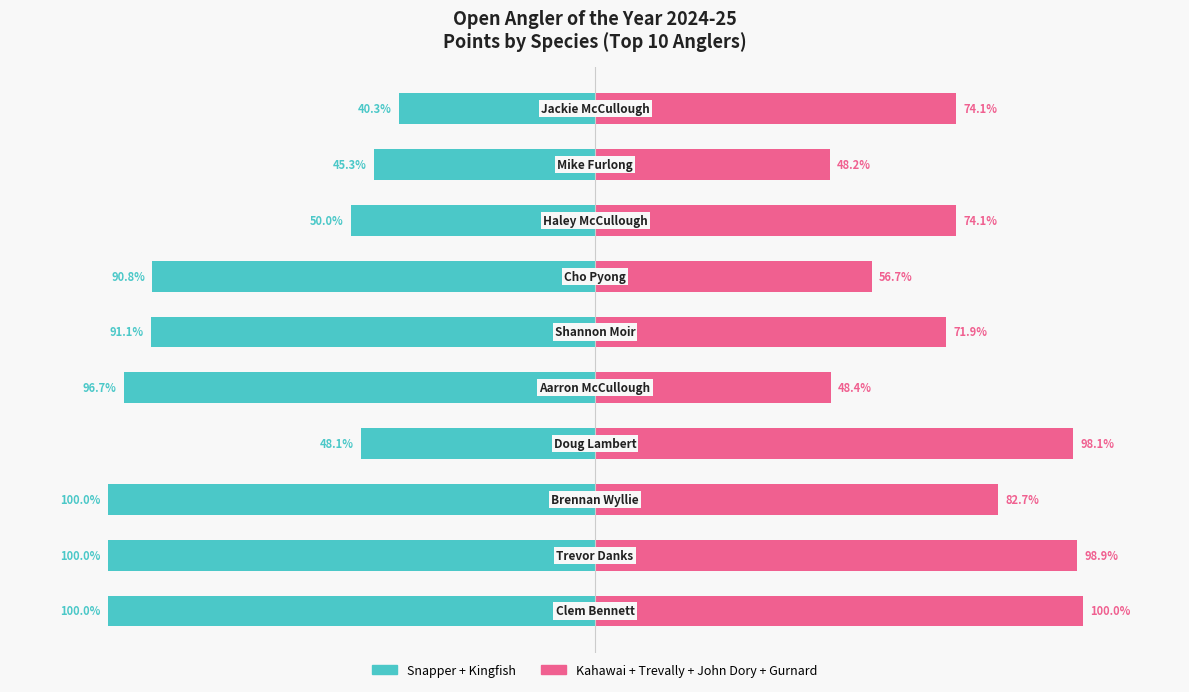

What is the label of the 5th bar from the right?

100